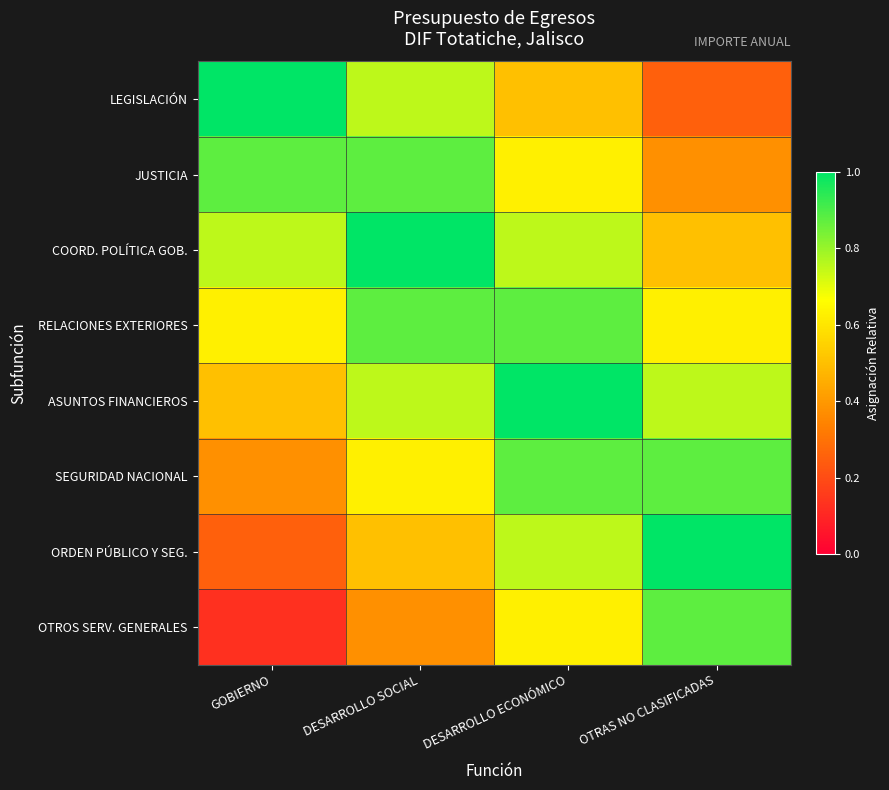

What is the total value across all series at DESARROLLO SOCIAL?

5.8